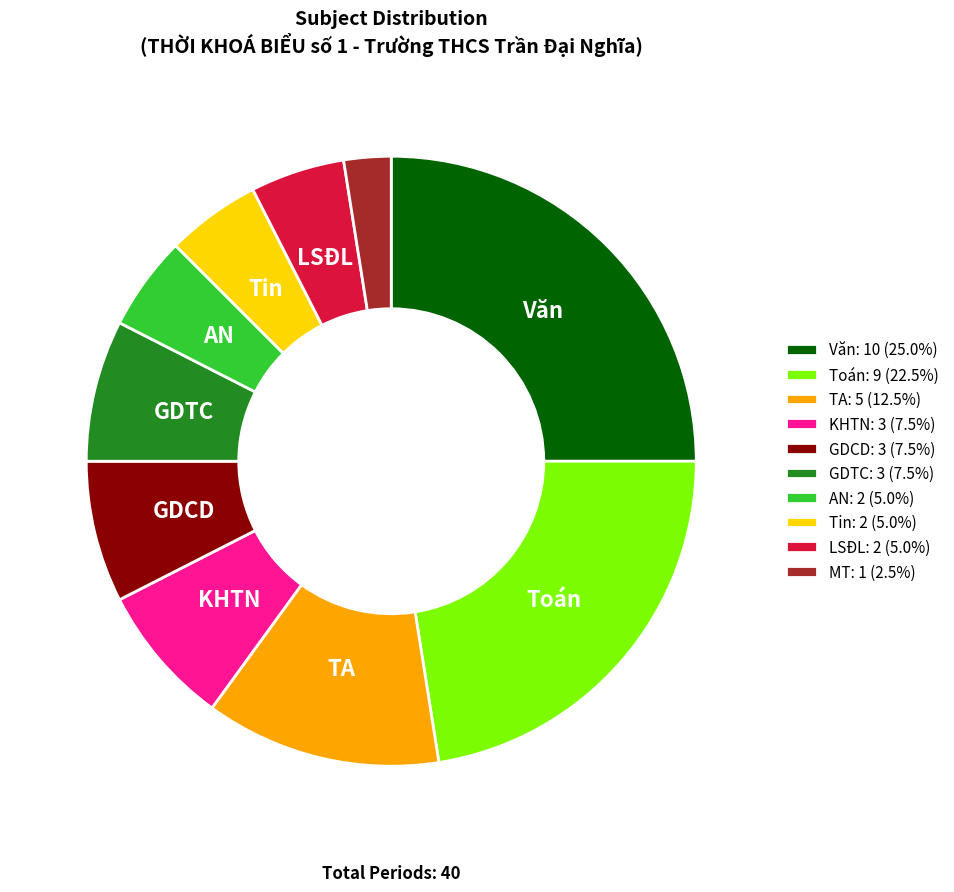

True or false: AN accounts for 5% of the total.

True